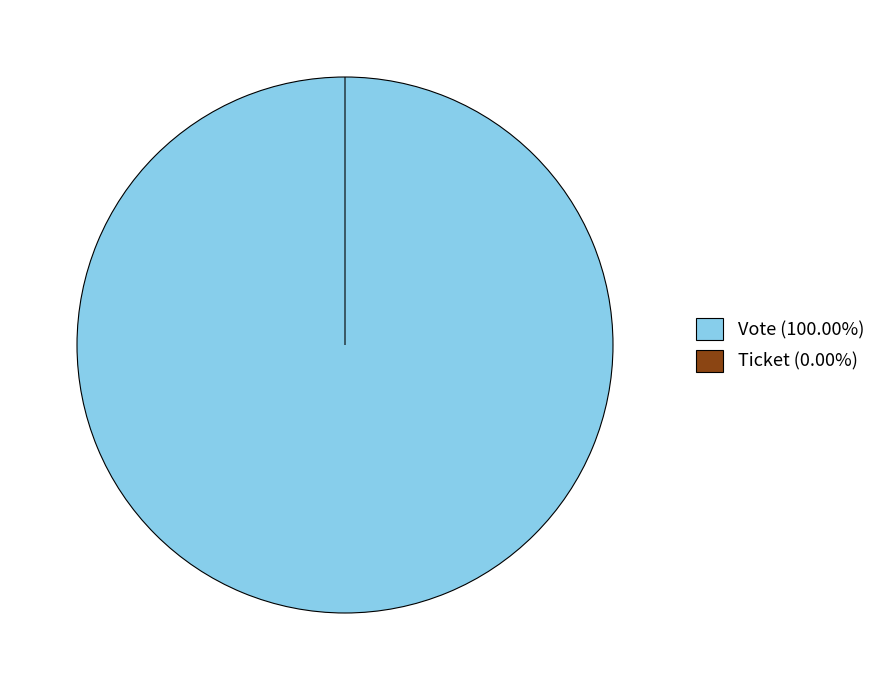

Is it true that Vote is 88% of the pie?

False